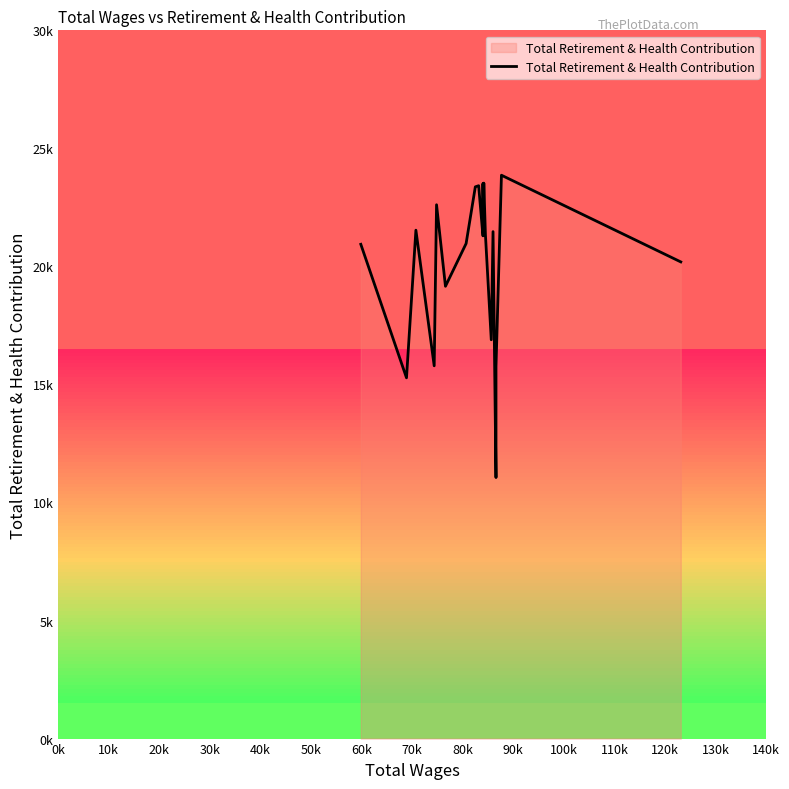

What is the difference between the maximum and minimum values?

12806